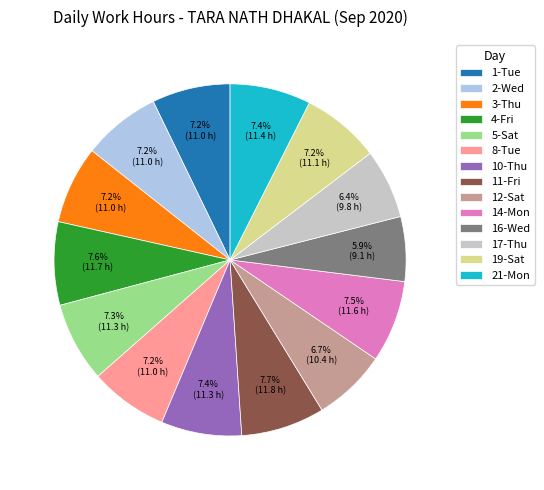

Does 19-Sat account for over 50% of the chart?

No